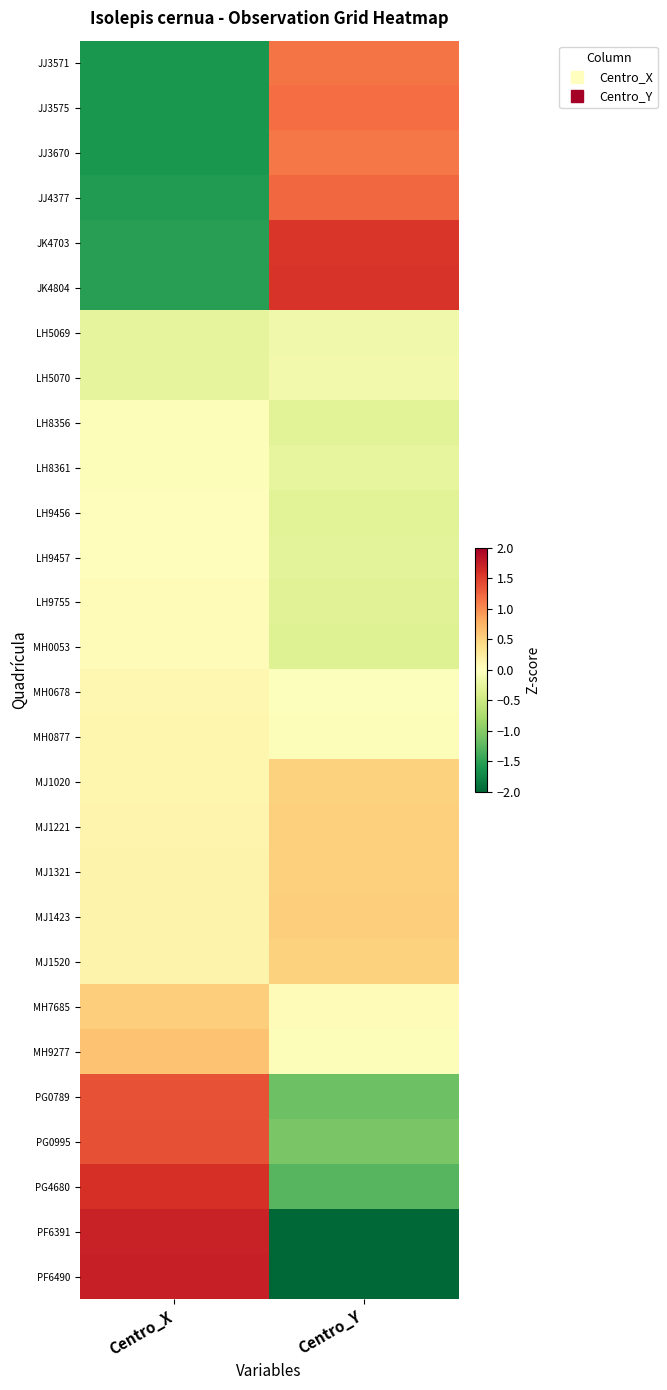

What is the minimum value shown in the chart?

-2.4